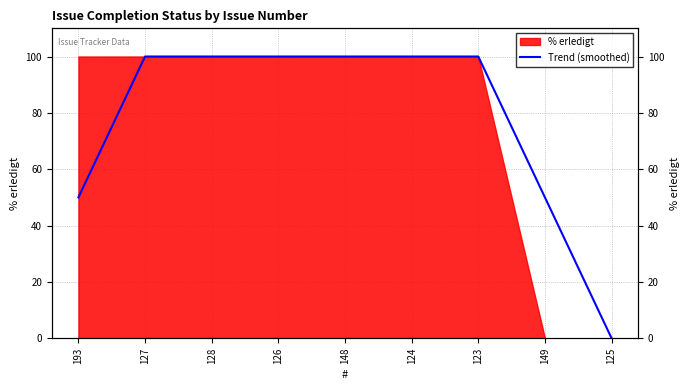

What position from the right is 148?

5